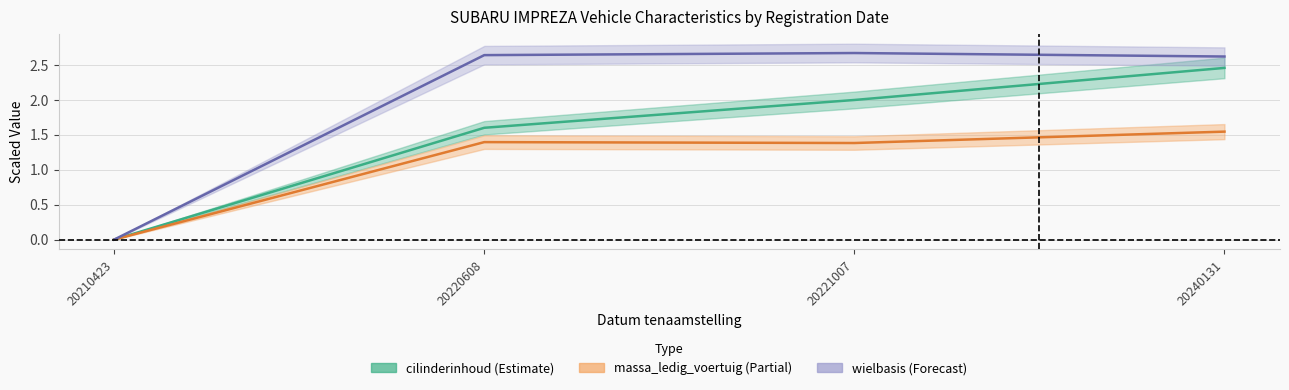

How many values in the wielbasis_center series are below 2?

1